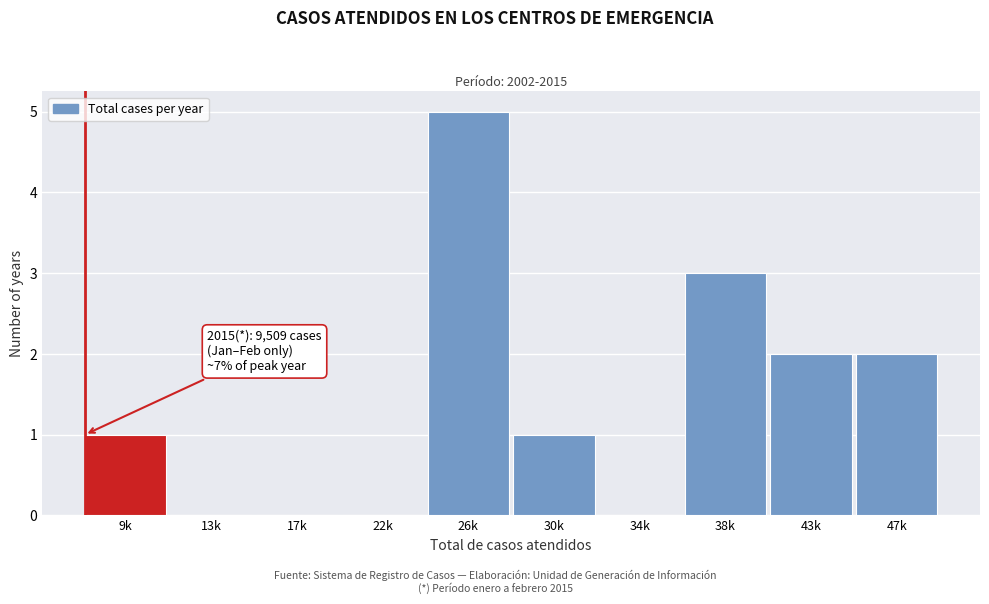

Reading left to right, what are all the values shown in this chart?

9k=1	13k=0	17k=0	22k=0	26k=5	30k=1	34k=0	38k=3	43k=2	47k=2